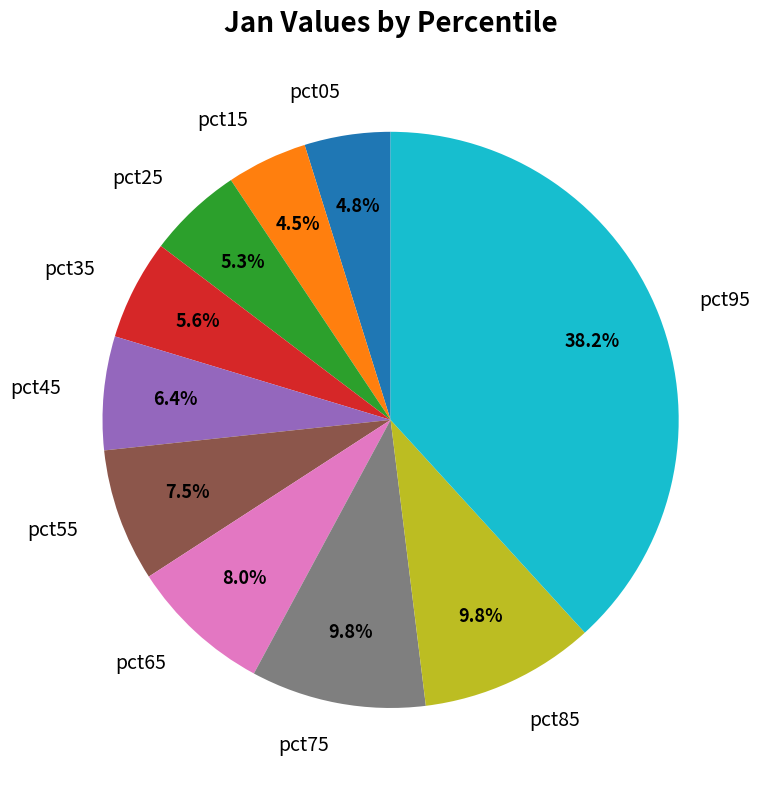

Is the sum of pct15 and pct65 greater than half?

No